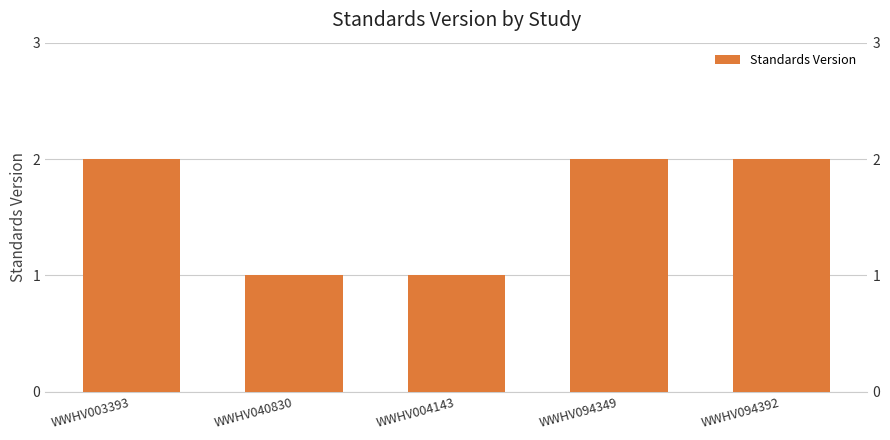

True or false: the data shows 3 at WWHV094392.

False